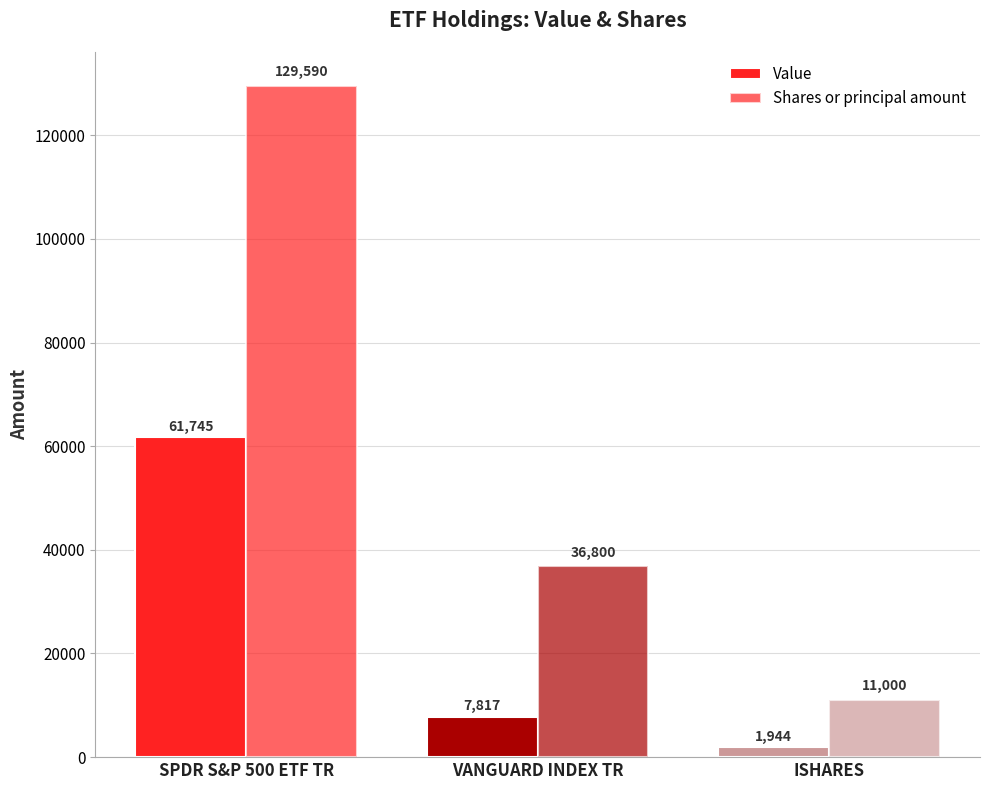

What is the total value across all series at SPDR S&P 500 ETF TR?

191335